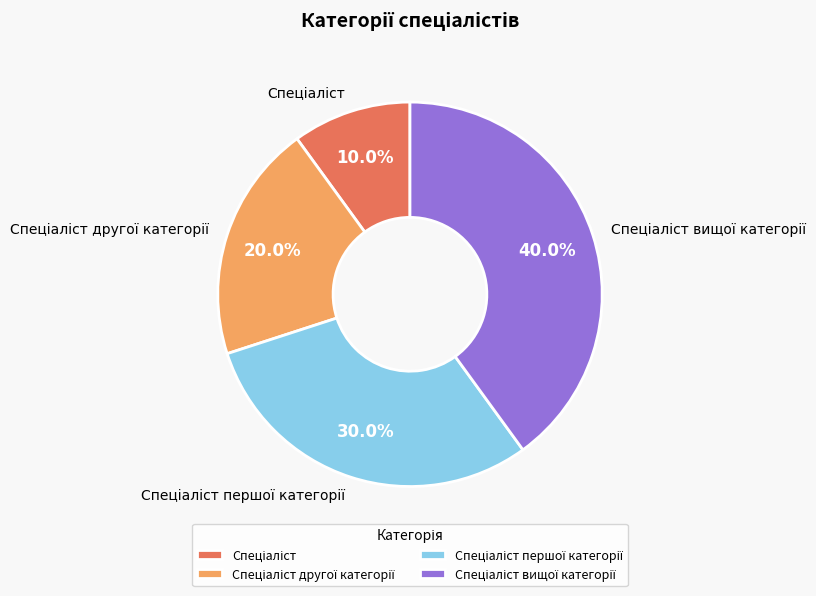

Does any single category account for the majority?

No